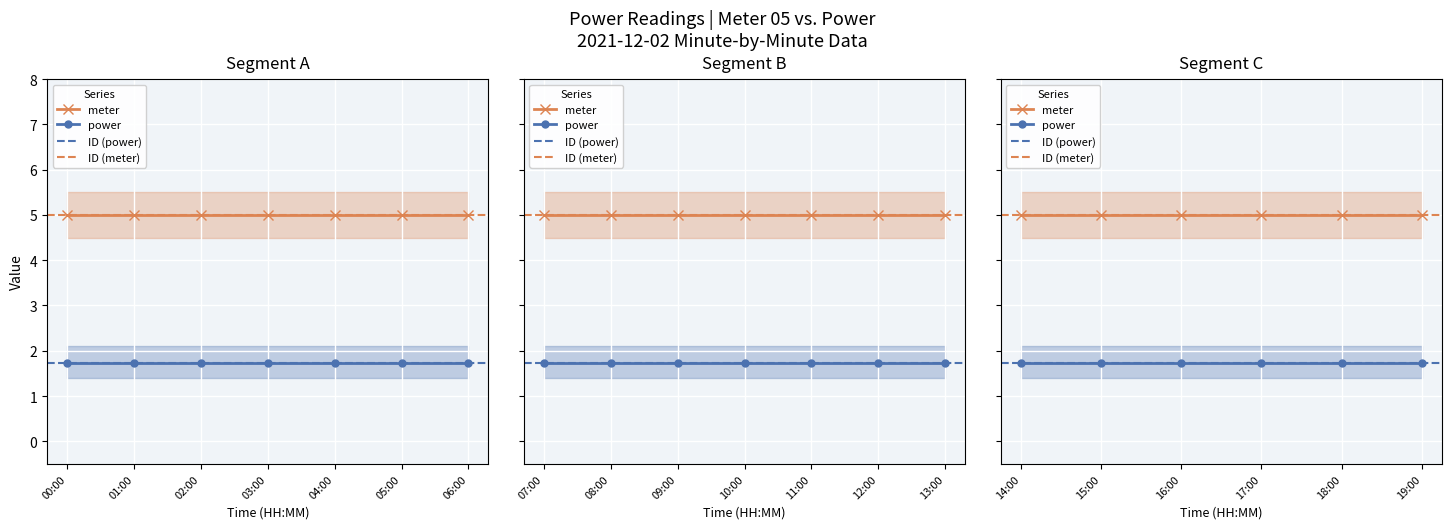

Is the value of power at 03:00 greater than the value of meter at 04:00?

No